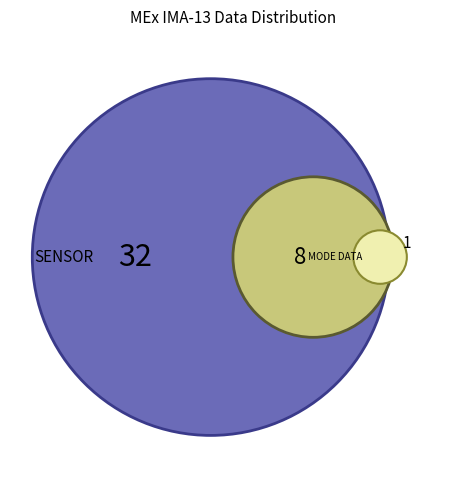

True or false: Polar Angle Index accounts for 1% of the total.

False